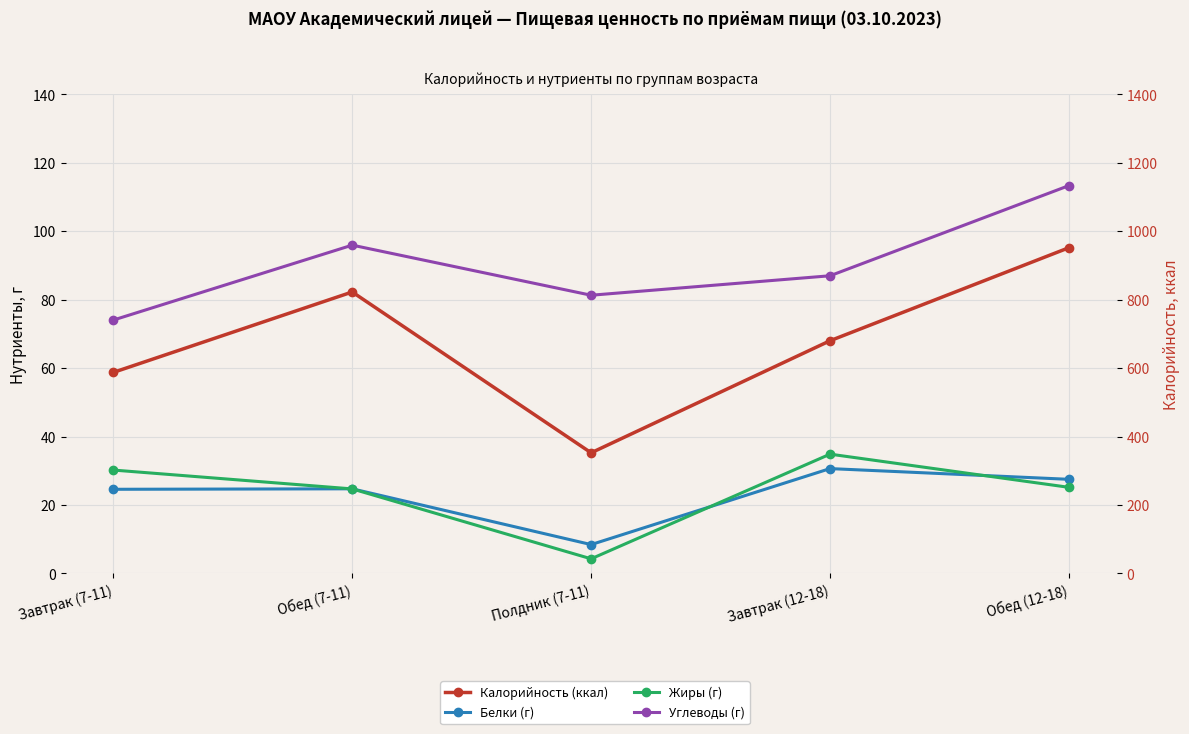

What is the value of the Белки (г) point at the 4th from the left?

30.6